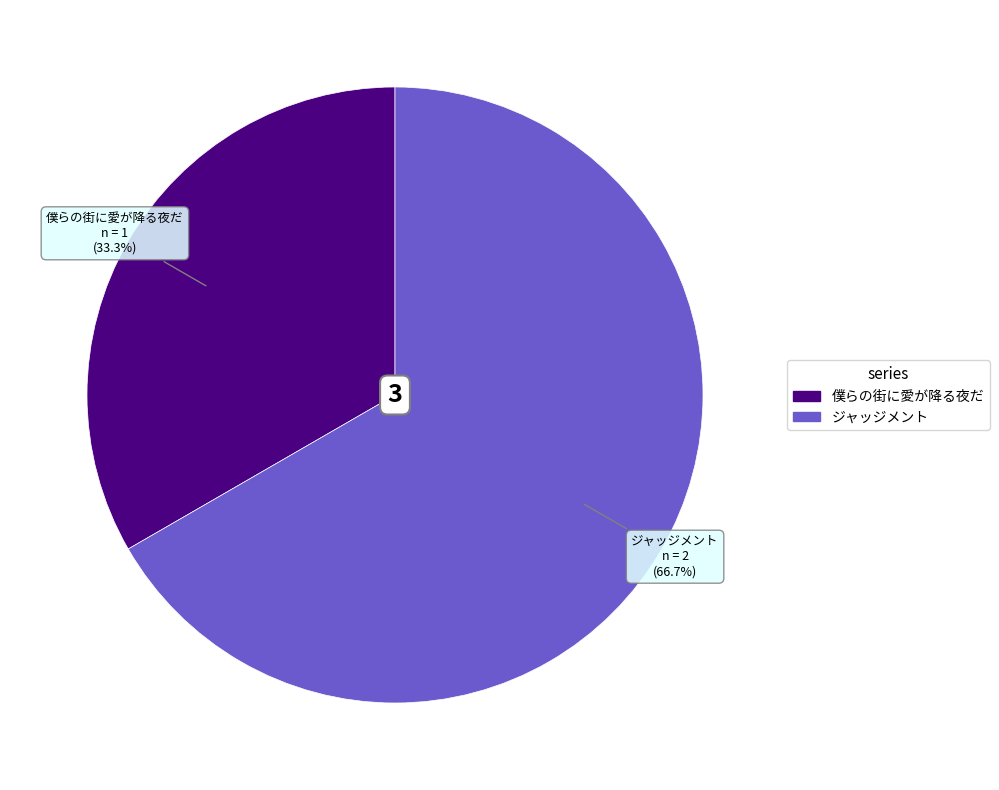

Does ジャッジメント account for over 50% of the chart?

Yes